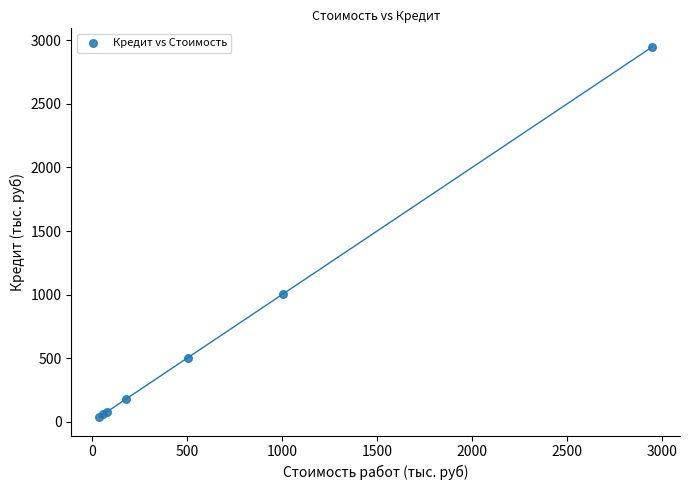

What Y value in the scatter plot is closest to 1492?

1007.7